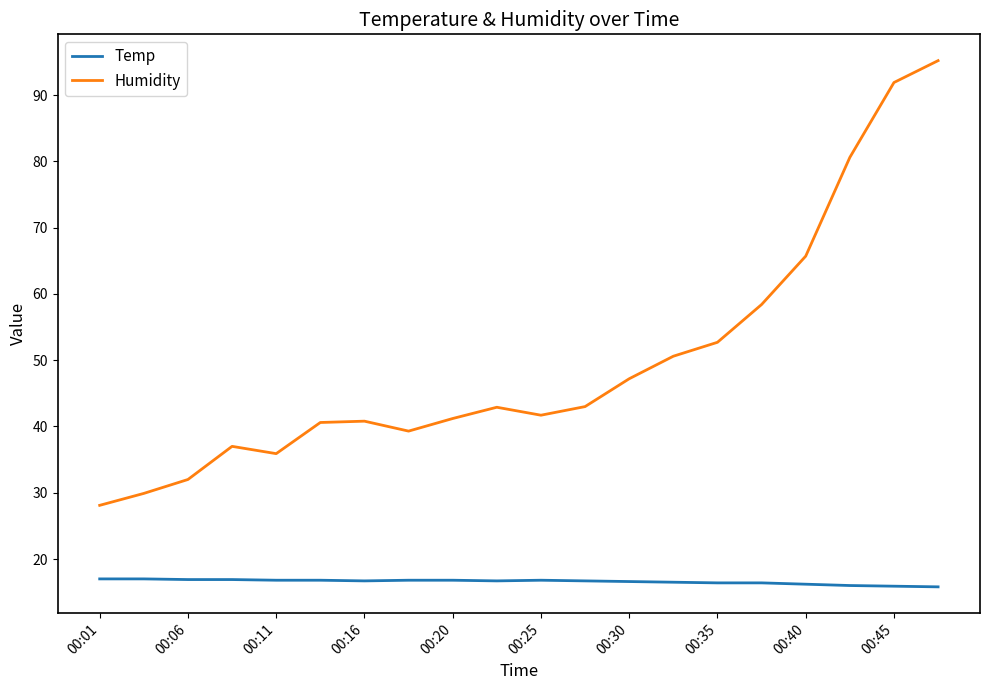

True or false: Temp and Humidity cross at least once.

False